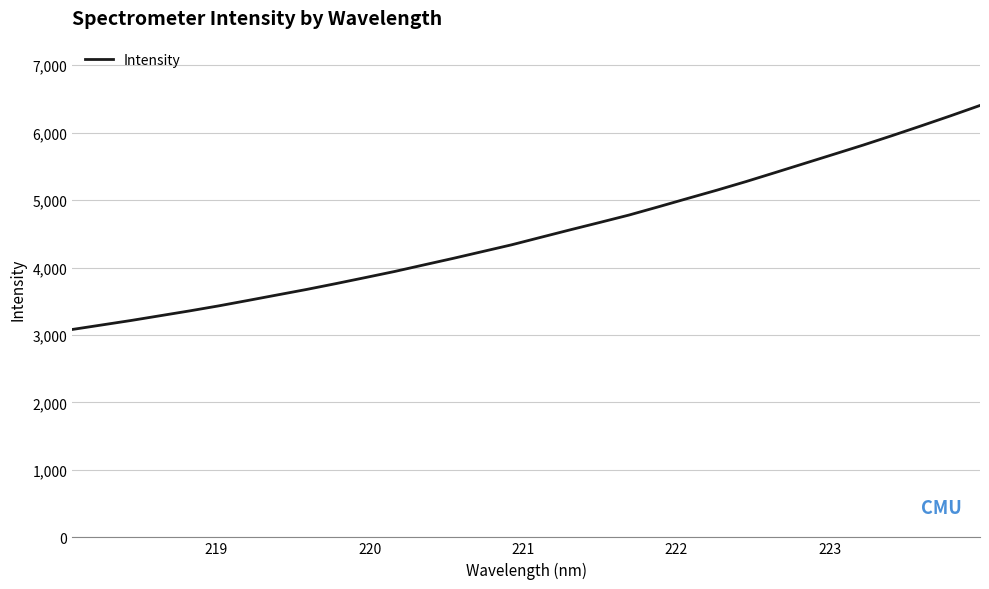

What is the maximum value shown in the chart?

6402.1